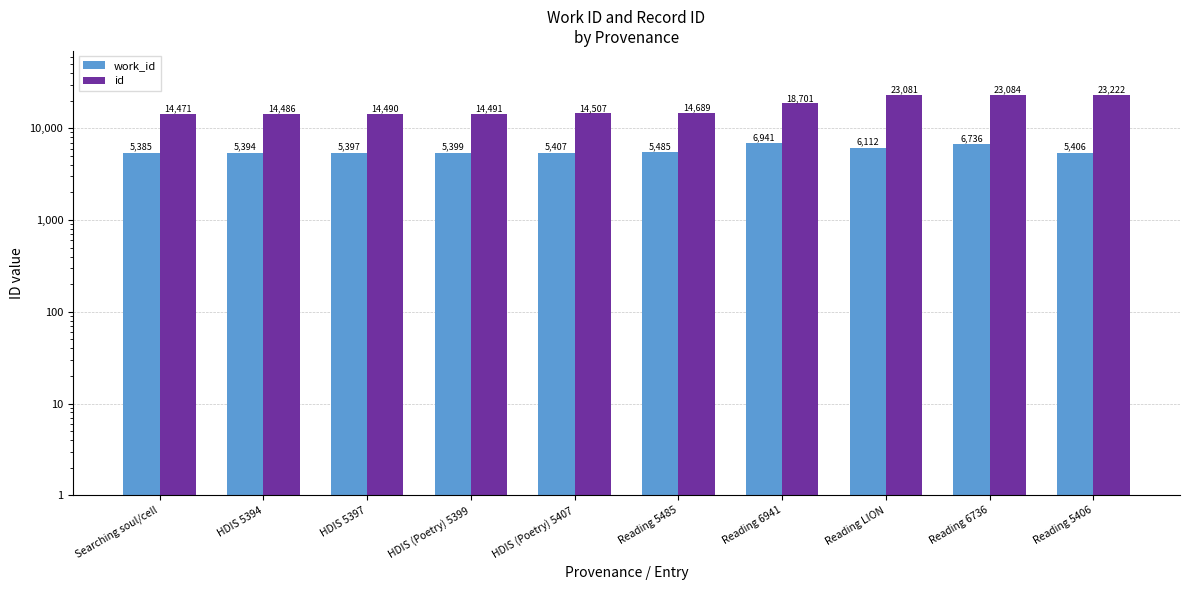

List the labels in order of work_id value, largest first.

Reading 6941, Reading 6736, Reading LION, Reading 5485, HDIS (Poetry) 5407, Reading 5406, HDIS (Poetry) 5399, HDIS 5397, HDIS 5394, Searching soul/cell